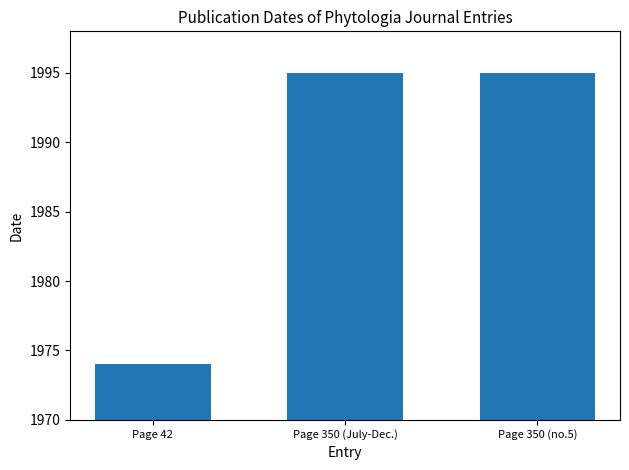

What is the sum of the values at Page 350 (no.5) and Page 42?

3969